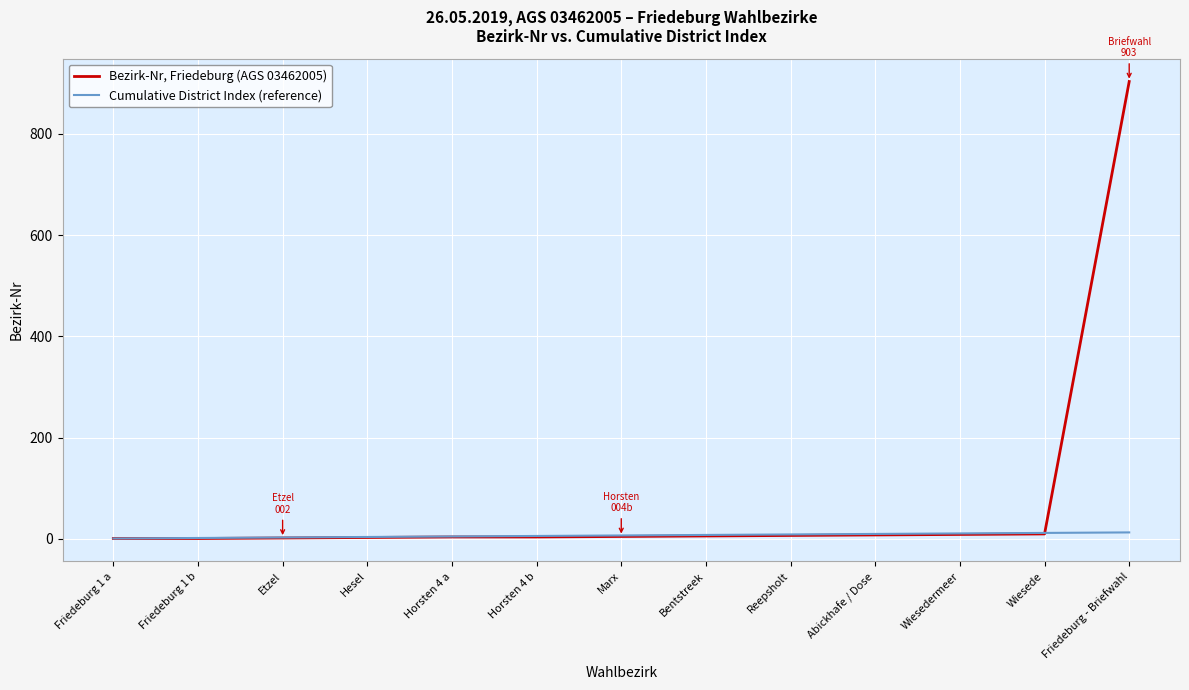

At which category is the sum across all series the highest?

Friedeburg - Briefwahl